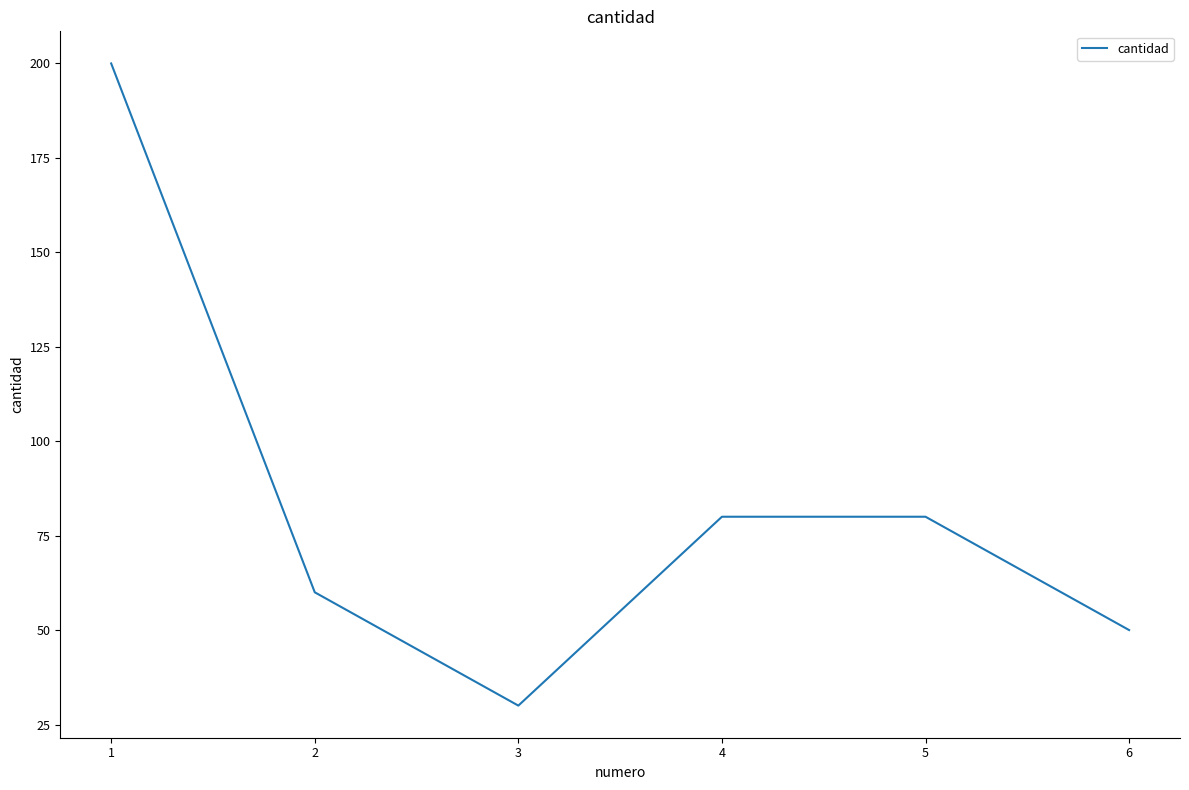

What is the maximum value shown in the chart?

200